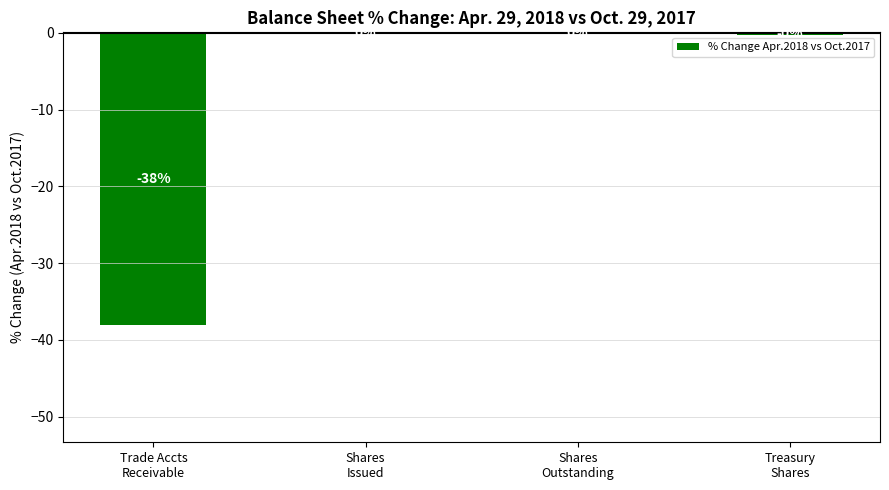

Count the number of categories in the chart.

4